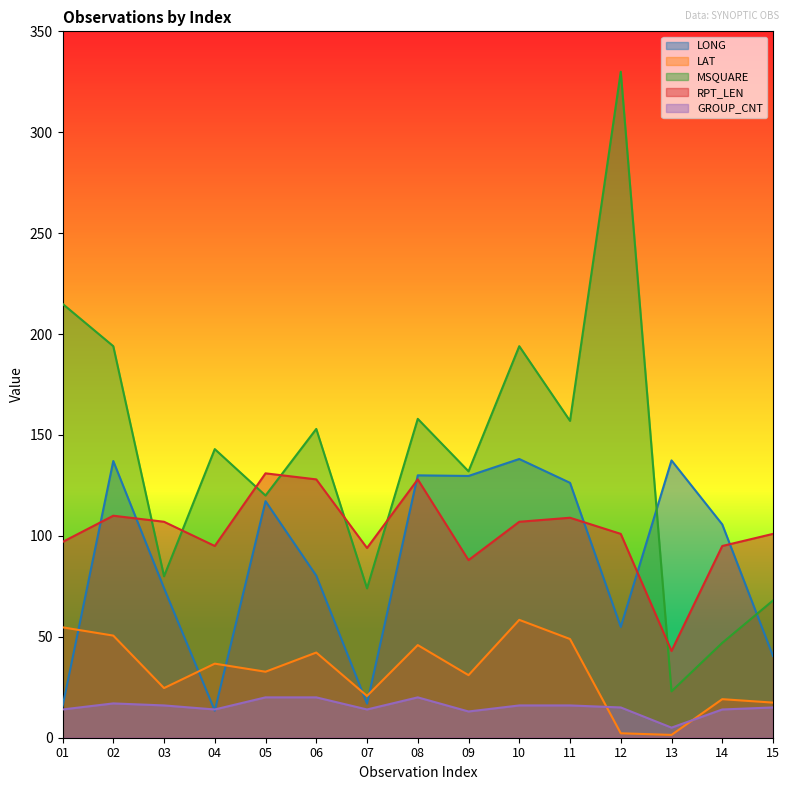

What is the total value across all series at 15?

241.9